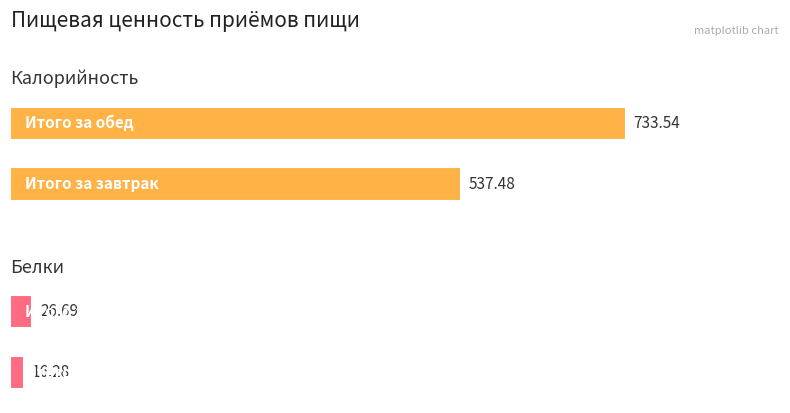

Where is Белки nearest to the value 21?

Итого за завтрак